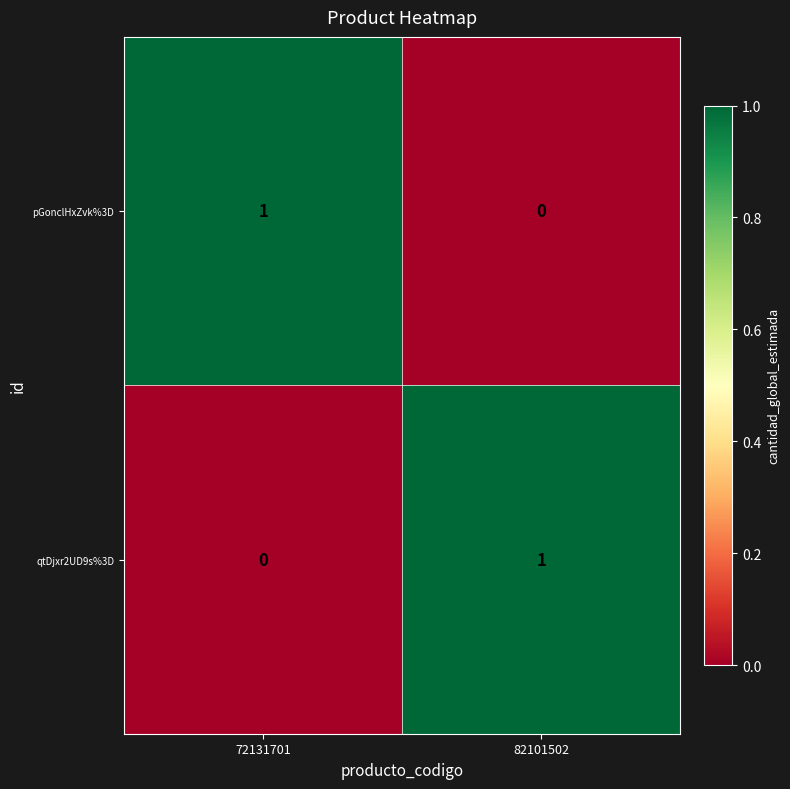

How many data points in qtDjxr2UD9s%3D are less than 1?

1